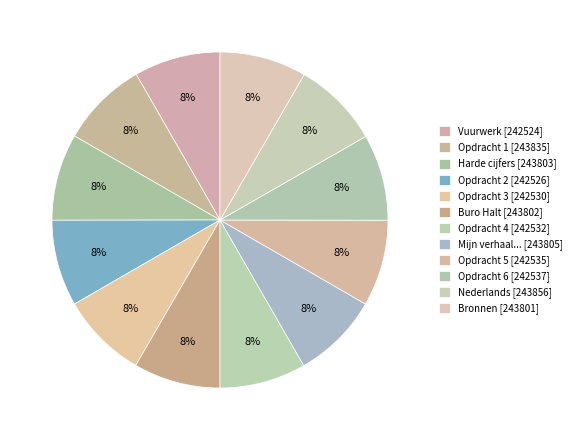

Which category has the biggest portion of the pie?

Nederlands